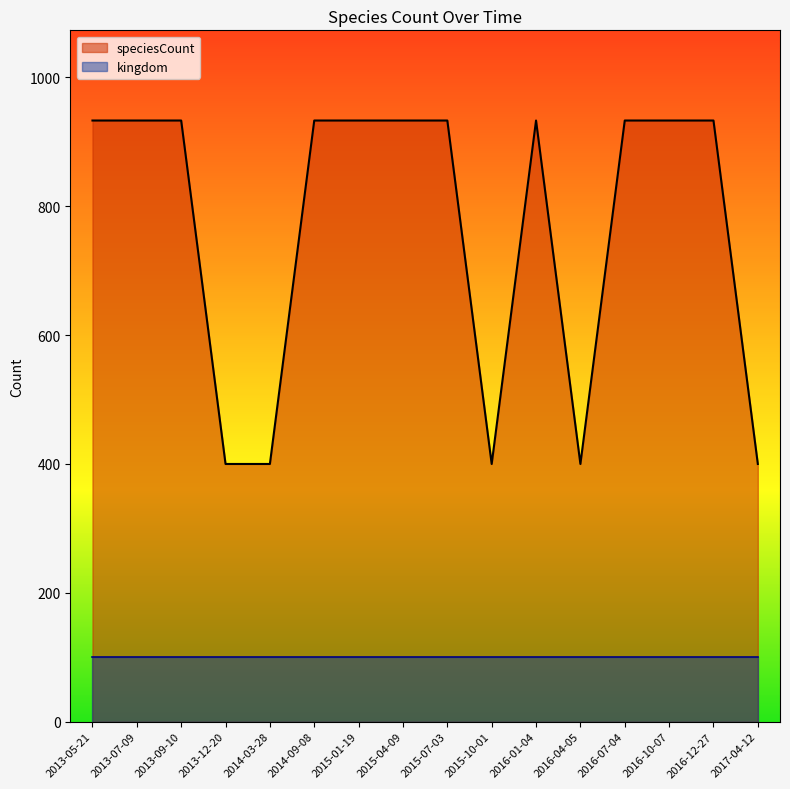

The chart shows a value of 933 at 2013-09-10. True or false?

True